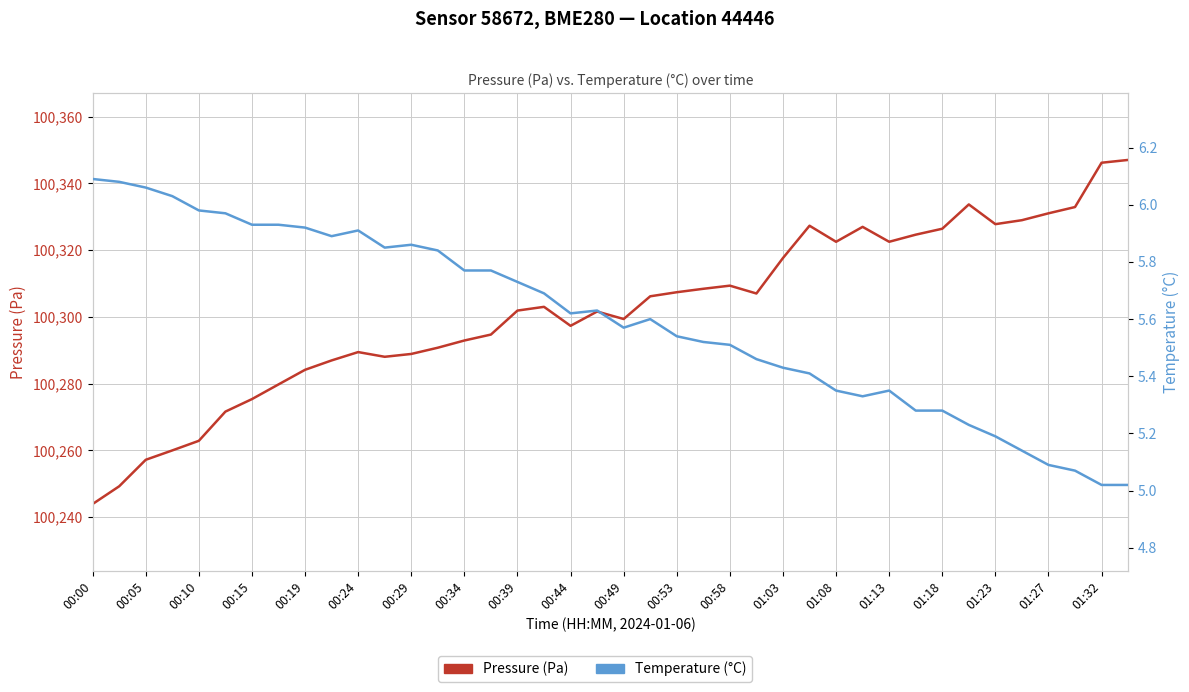

How many lines are shown in the chart?

2